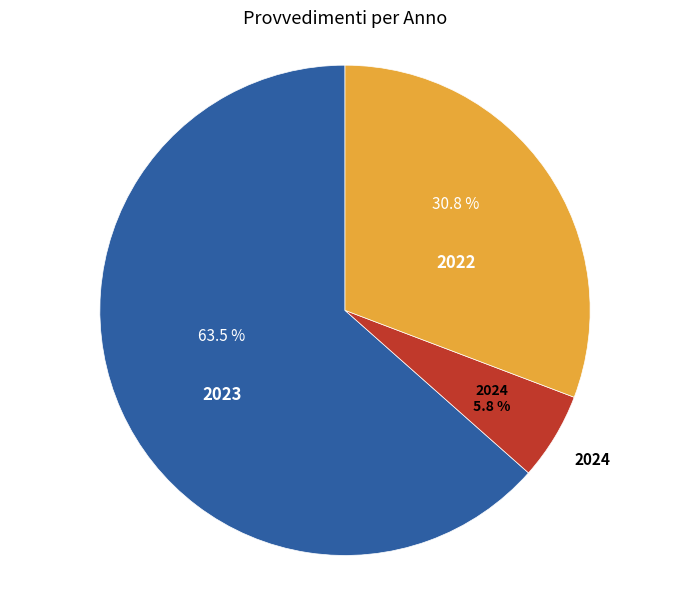

Which category has the smallest portion of the pie?

2024